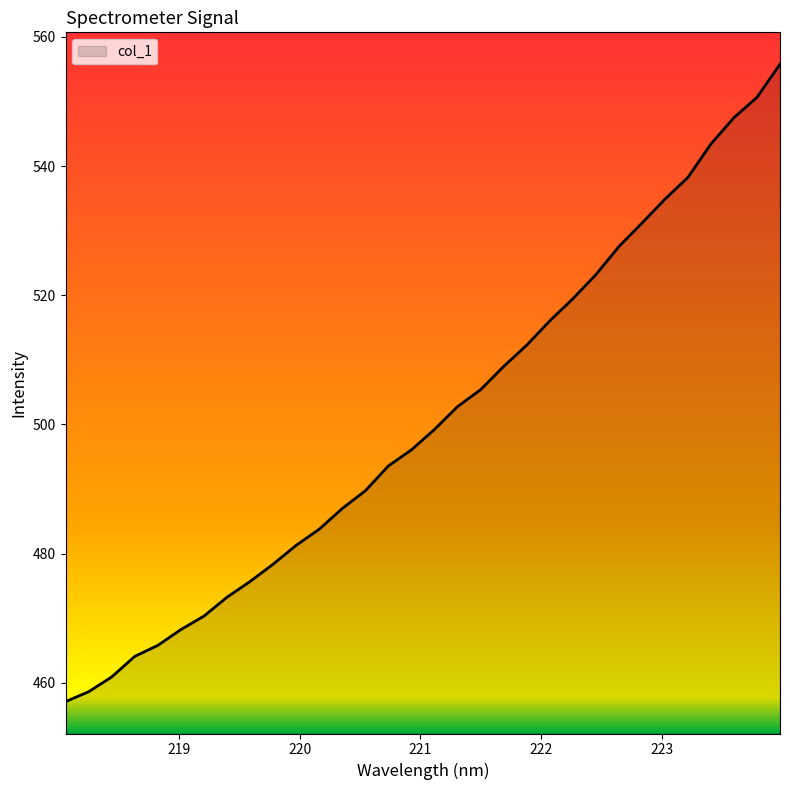

What is the greatest value displayed?

555.8